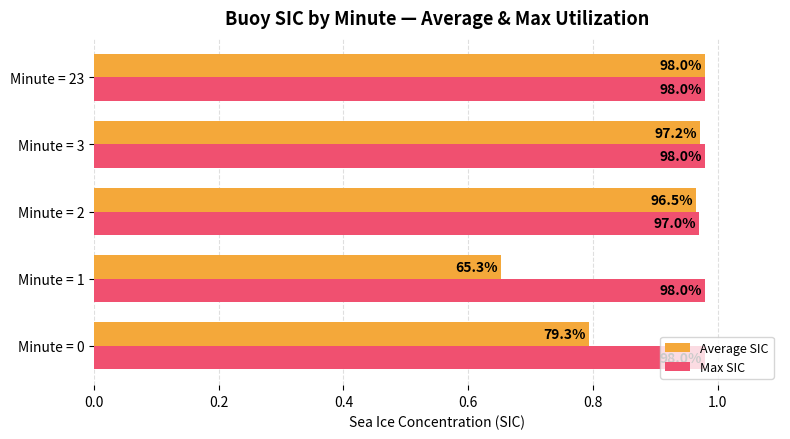

What is the value of the Max SIC bar at the 5th from the left?

1.0